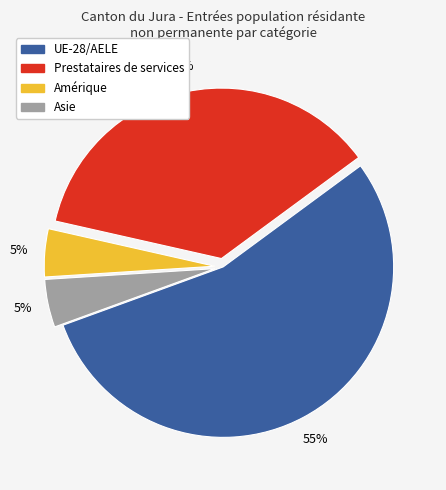

Is it true that Asie is 5% of the pie?

True